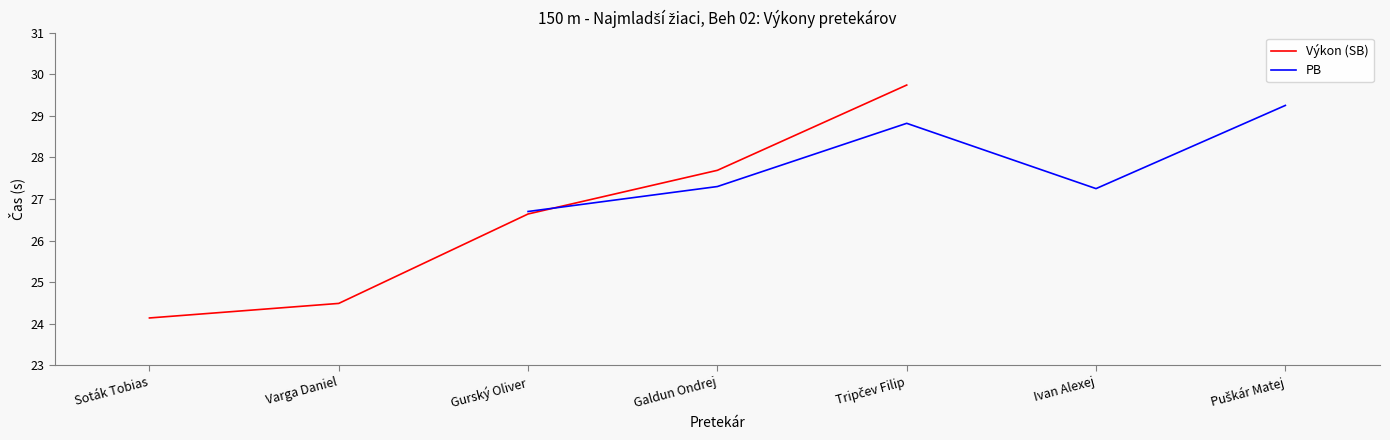

True or false: PB has more than 2 interior local peaks.

False